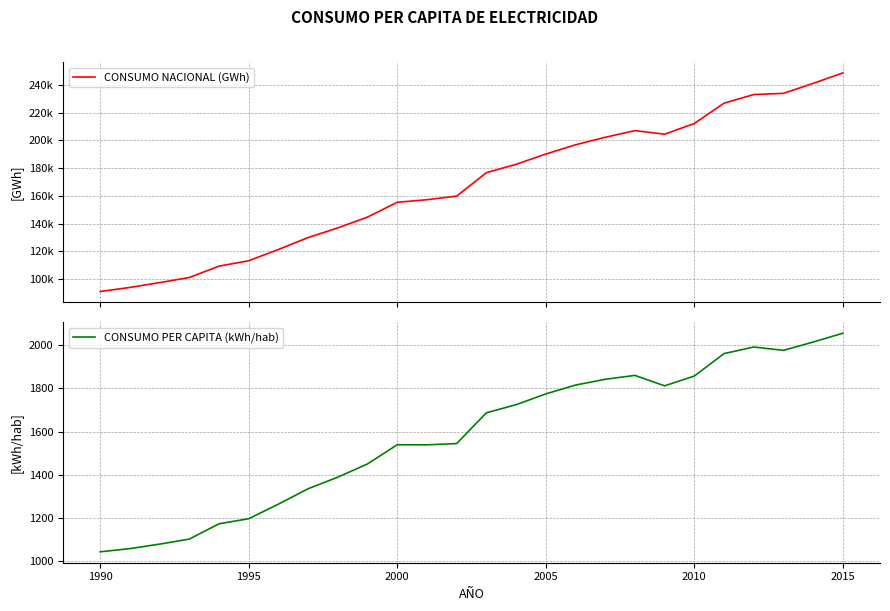

What is the sum of all CONSUMO PER CAPITA (kWh/hab) values?

41100.2